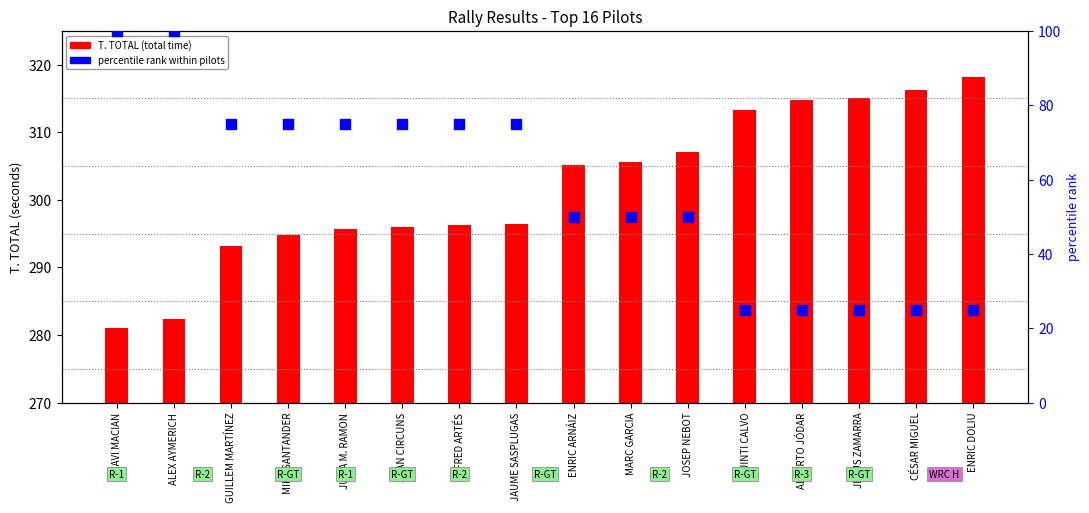

Is the value of percentile rank within pilots at ENRIC DOLIU greater than the value of T. TOTAL (total time) at ALBERTO JÓDAR?

No